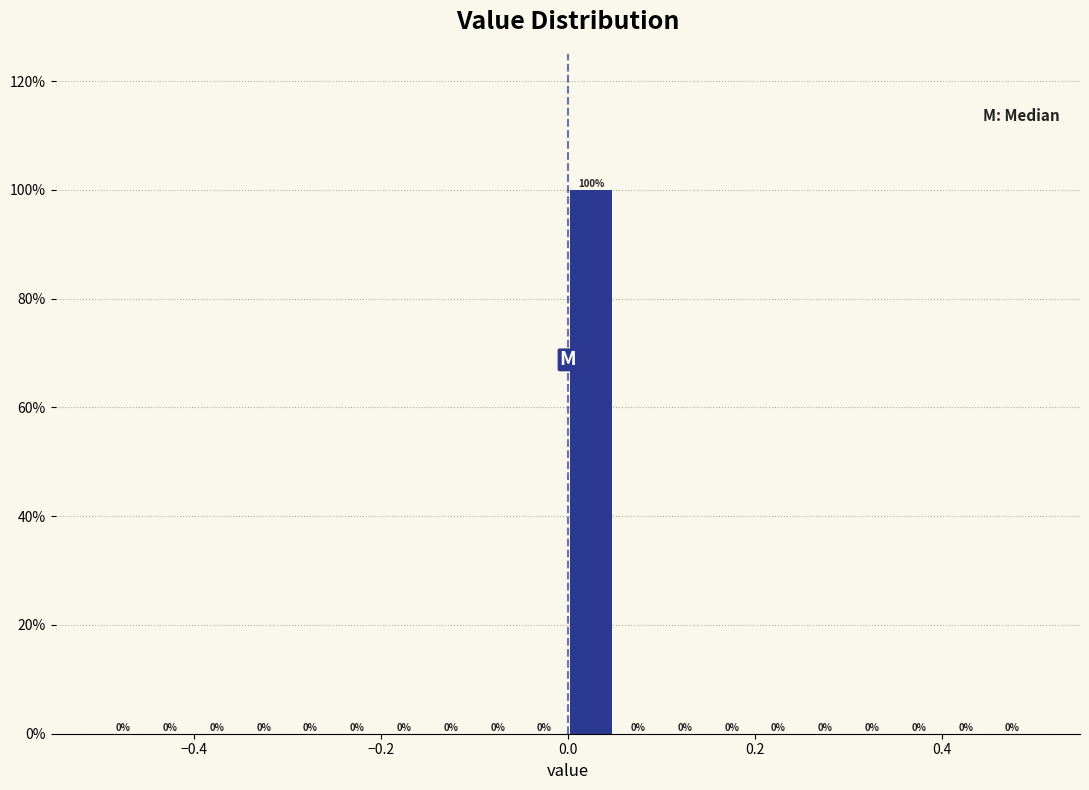

Around what value on the x-axis is the tallest bar? Give the approximate position of its centre, as read against the axis.

0.02